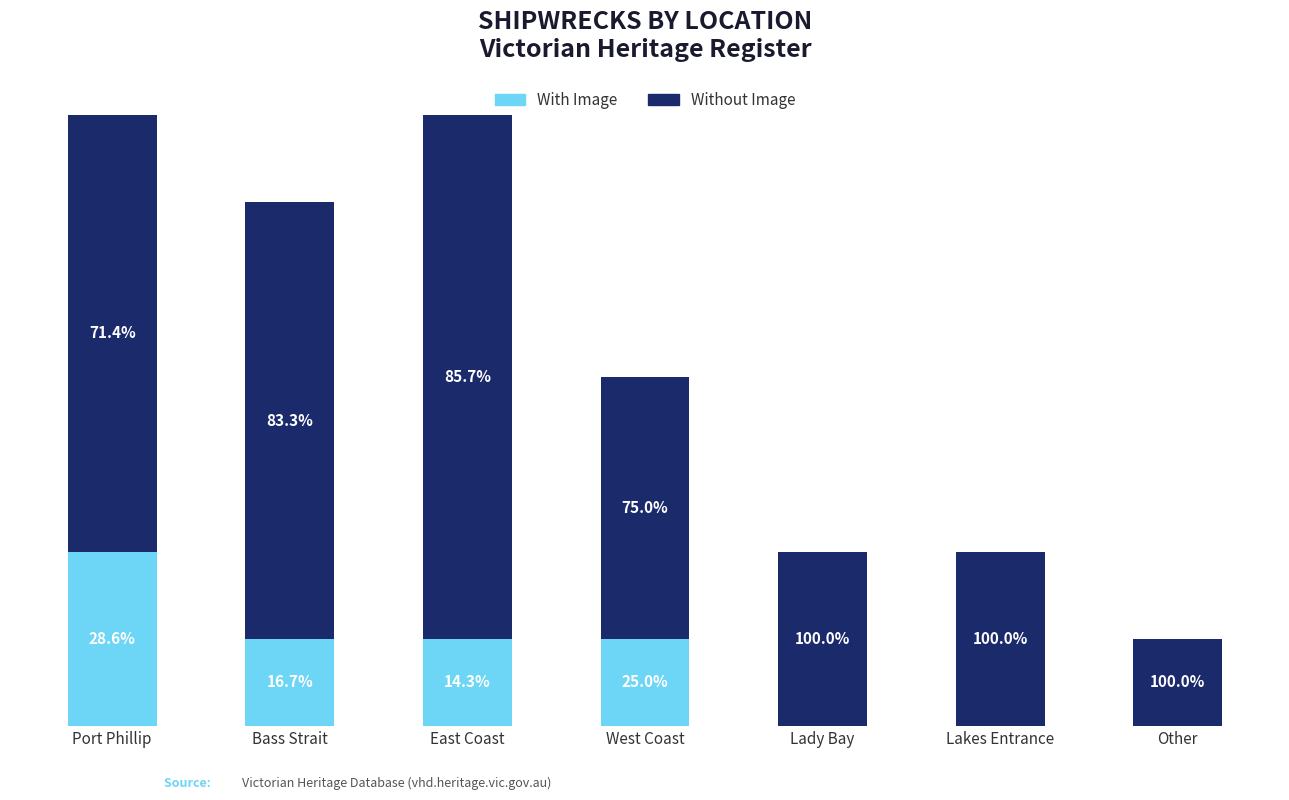

What is the label of the 1st bar from the right?

Other